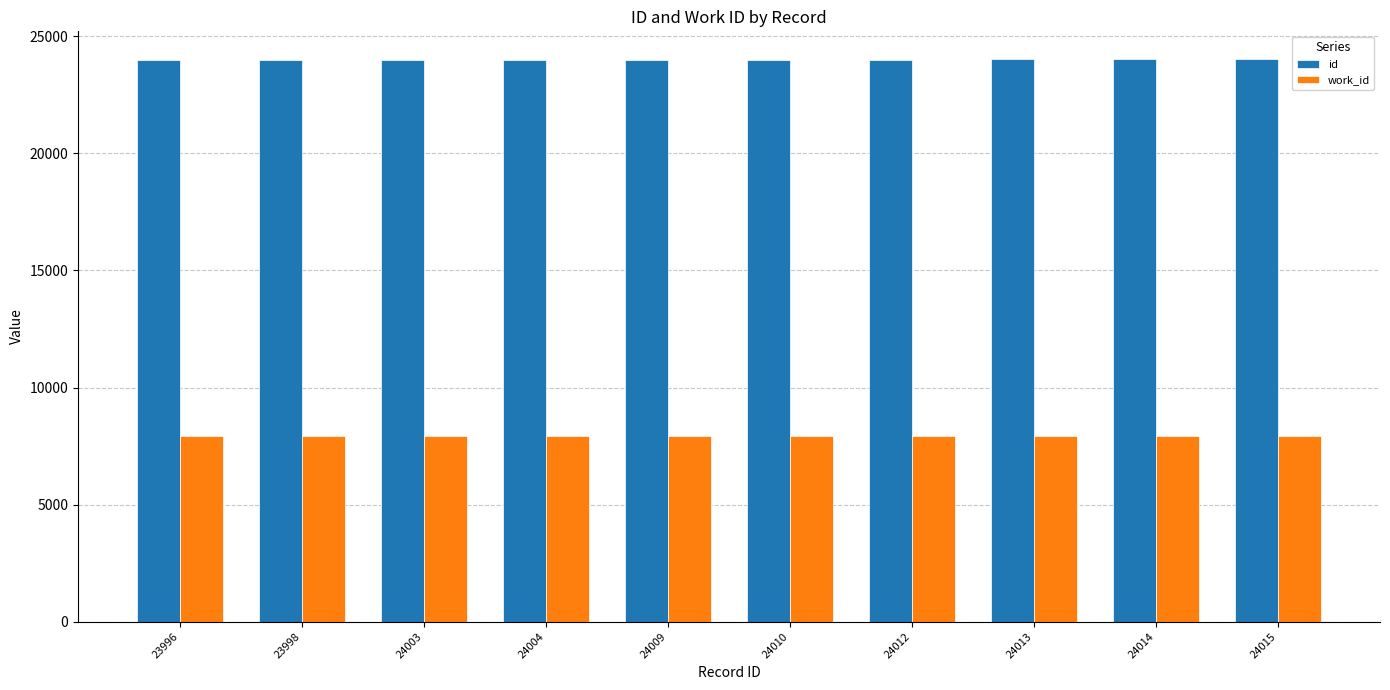

How many bars are there in each group?

2